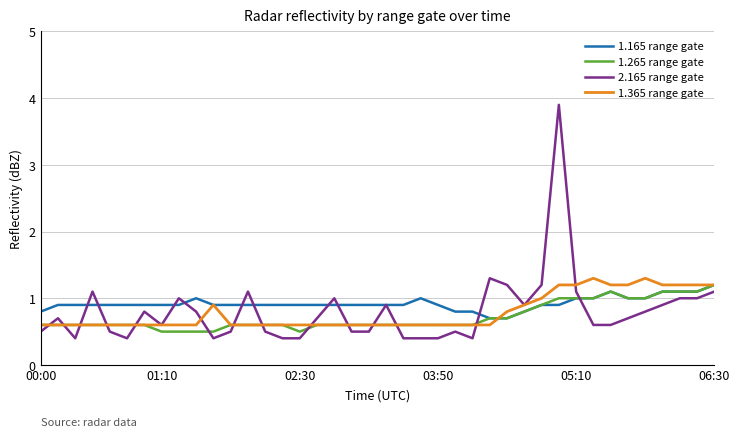

Which series has the largest total across all categories?

1.165 range gate